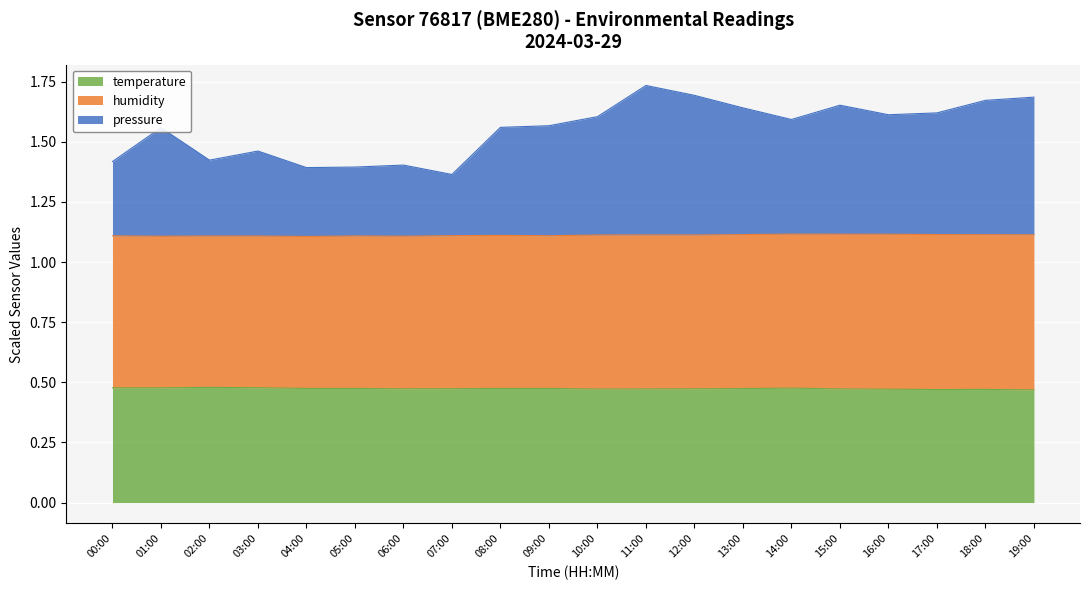

True or false: temperature has a value of 0.1 at 07:00.

False